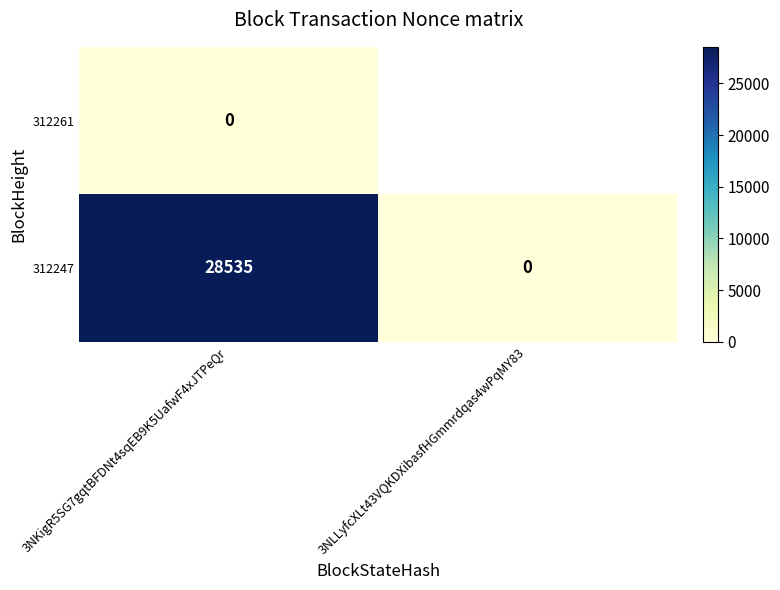

Between 3NLLyfcXLt43VQKDXibasfHGmmrdqas4wPqMY83 and 3NKigR5SG7gqtBFDNt4sqEB9K5UafwF4xJTPeQr, which is larger?

3NKigR5SG7gqtBFDNt4sqEB9K5UafwF4xJTPeQr